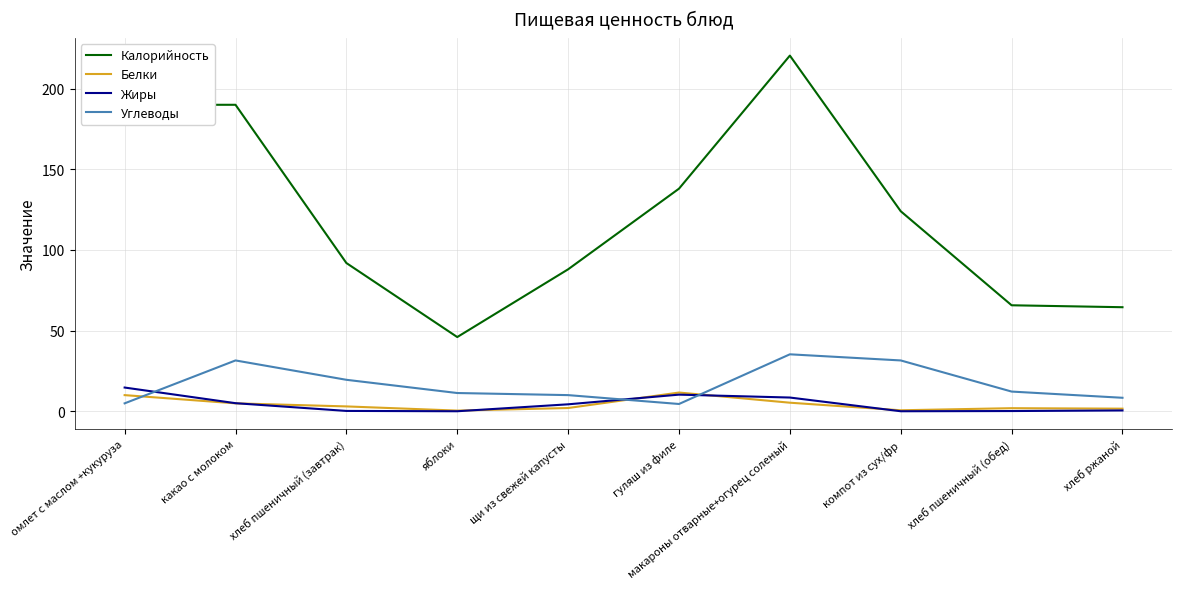

After their last crossing, which series has the higher values: Углеводы or Жиры?

Углеводы